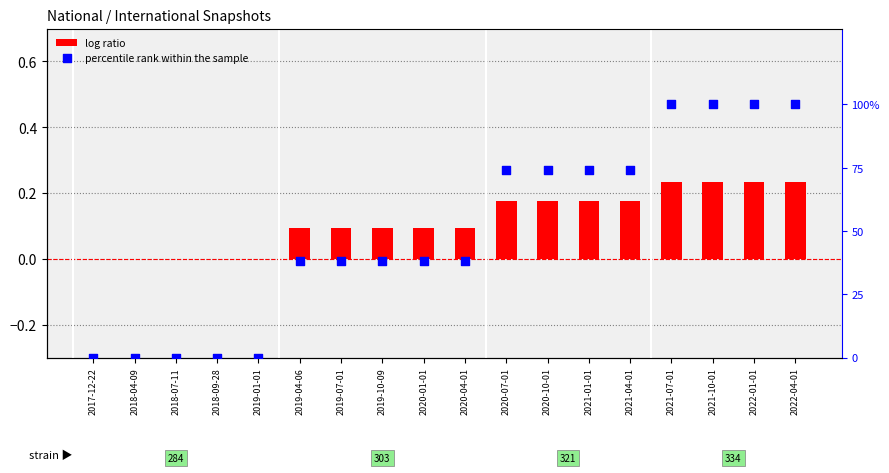

At how many categories does at least one series exceed 21?

13